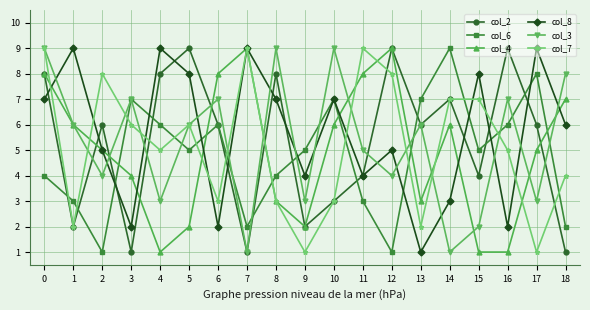

How many categories are shown in the chart?

19